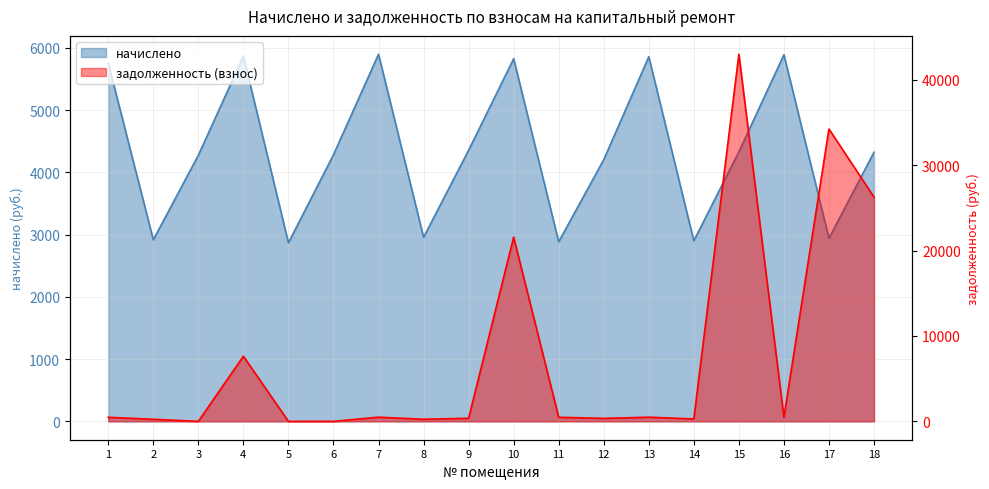

Which series has the largest range (max minus min)?

задолженность (взнос)